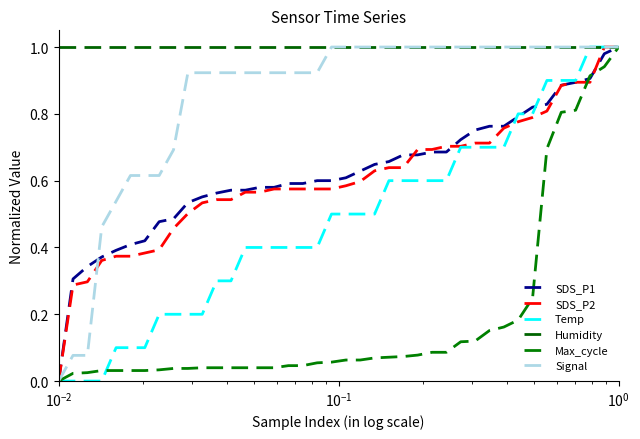

Does the chart display data point markers on the line(s)?

No